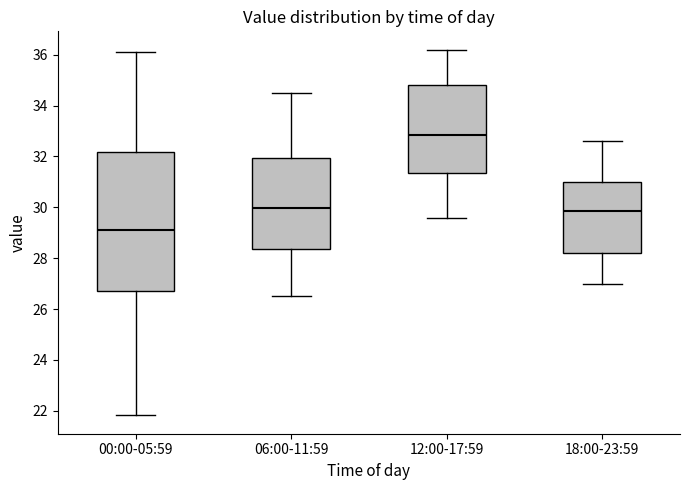

Which box's median line is the highest?

12:00-17:59